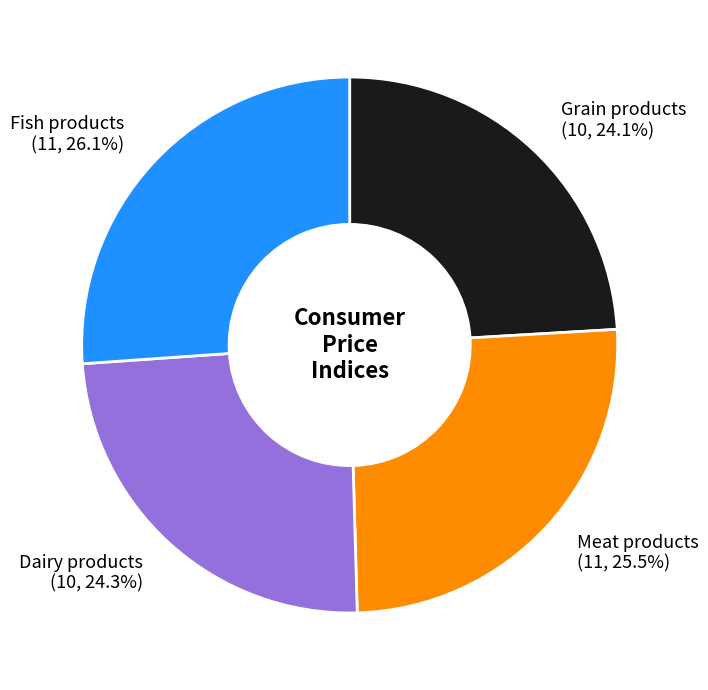

Which has a higher value, Grain products or Fish products?

Fish products